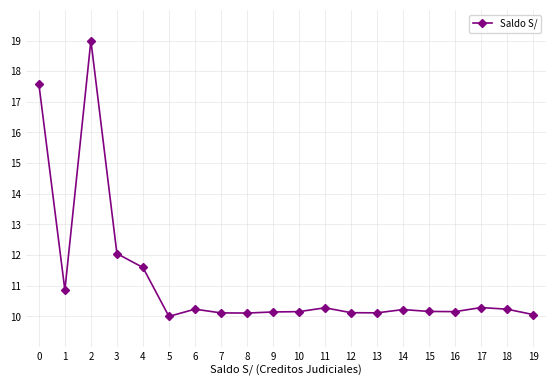

What is the smallest value displayed?

10.0